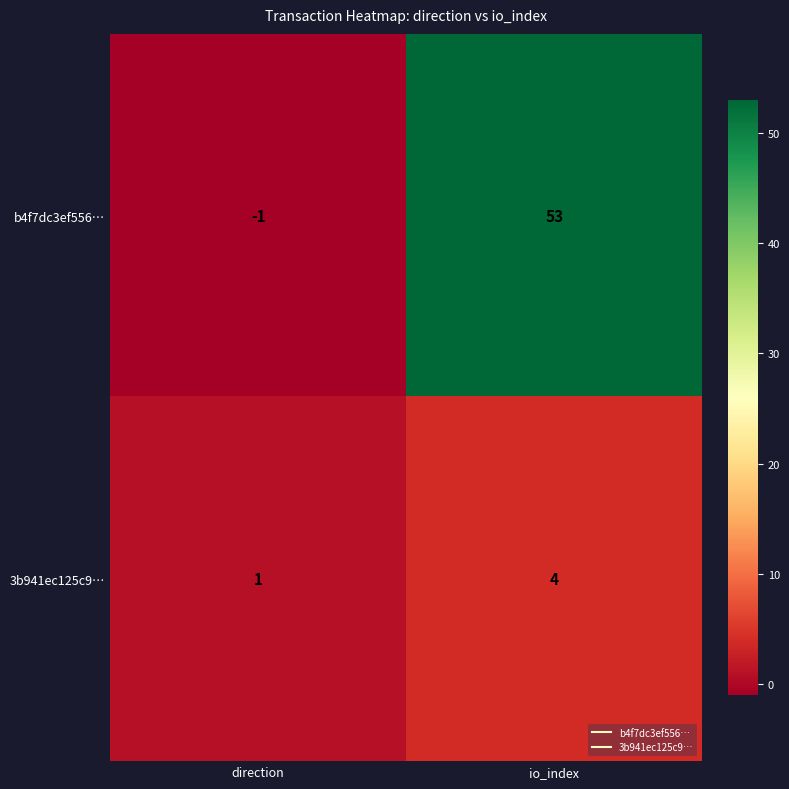

Which category has the lowest value across all series?

direction